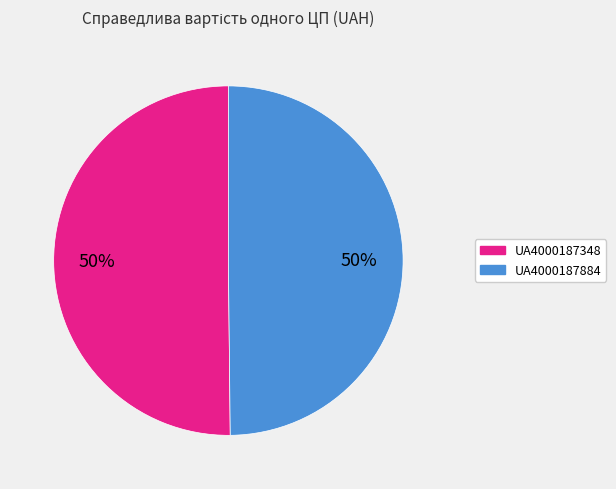

Do UA4000187884 and UA4000187348 together represent more than half of the pie?

Yes